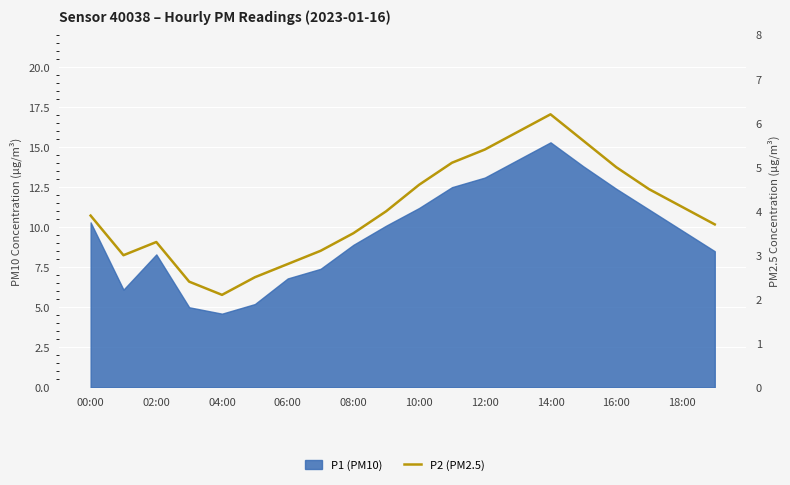

How many points are higher than both their immediate neighbors (excluding endpoints)?

2